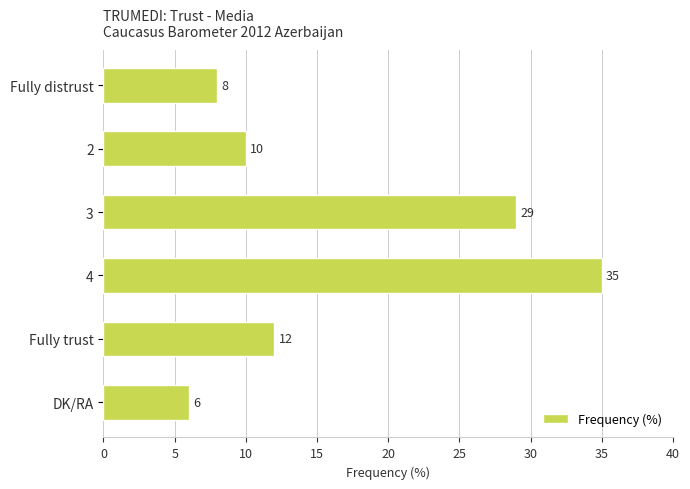

What value does the data have at Fully trust, to the nearest 5?

10